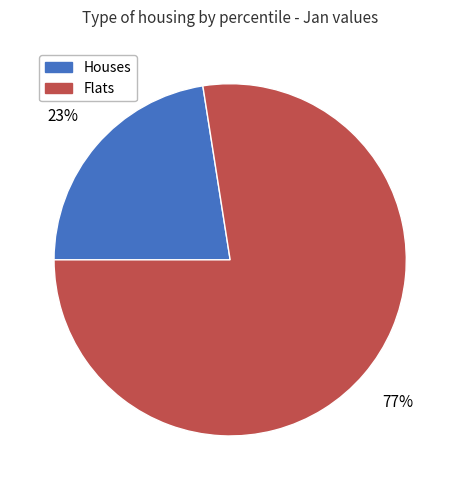

Does any single category account for the majority?

Yes